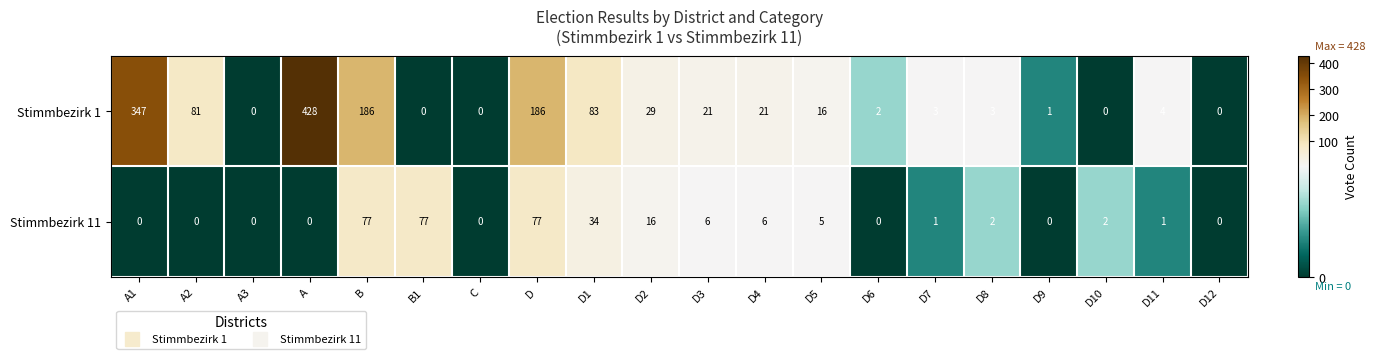

Between B and D2, which series saw the biggest shift?

Stimmbezirk 1